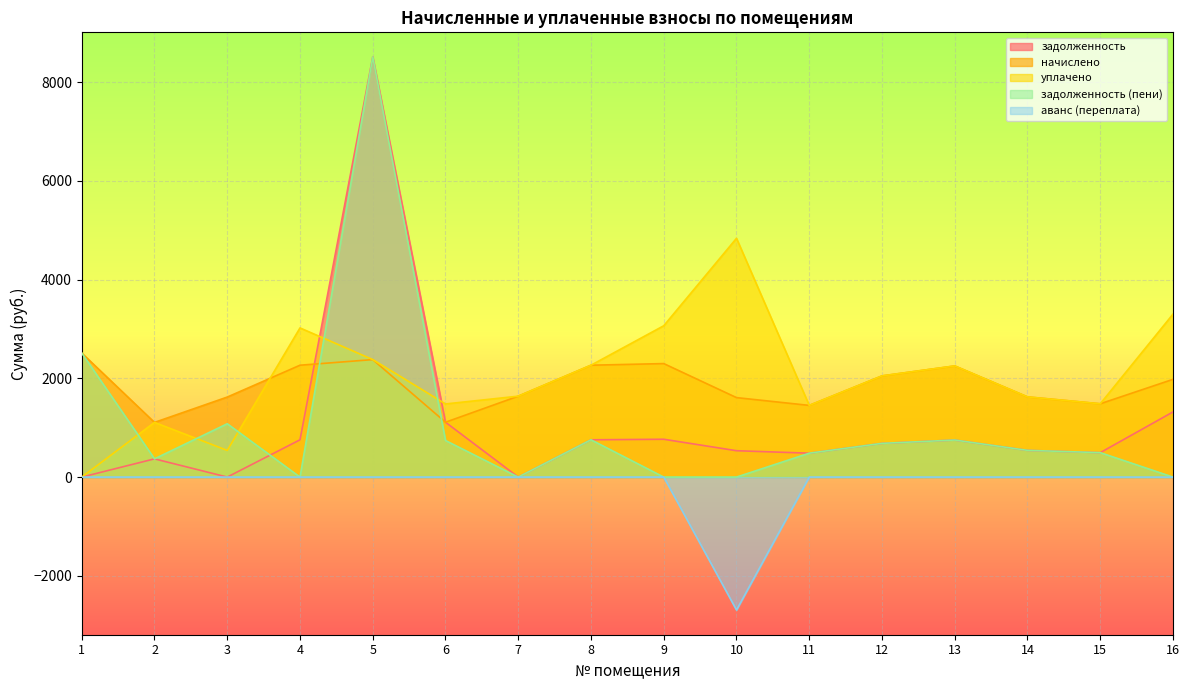

How many interior local valleys does the задолженность series have?

4